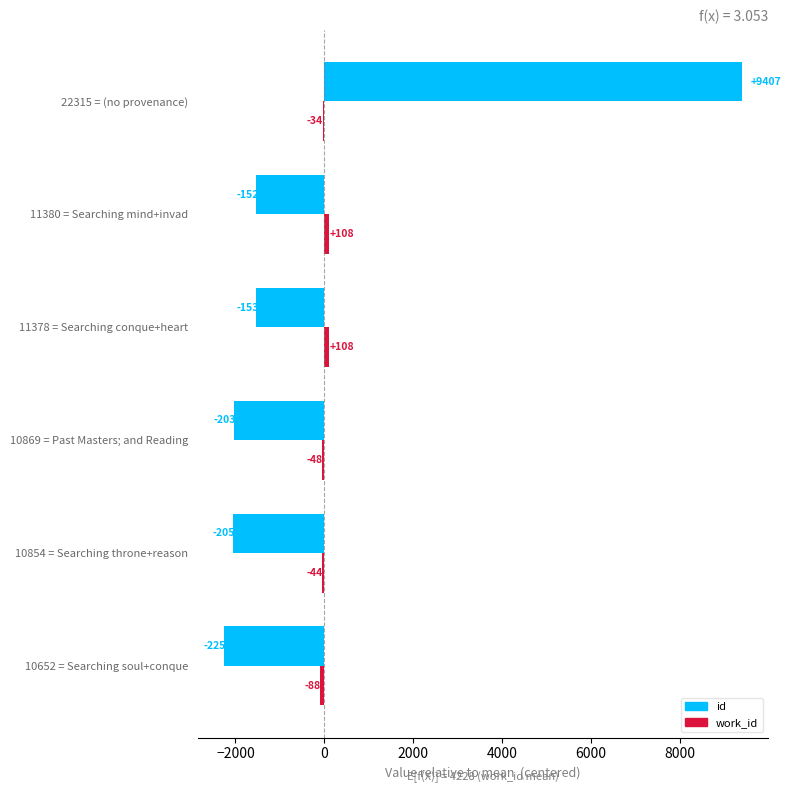

Between 10652 = Searching soul+conque and 11378 = Searching conque+heart, which series saw the biggest shift?

id